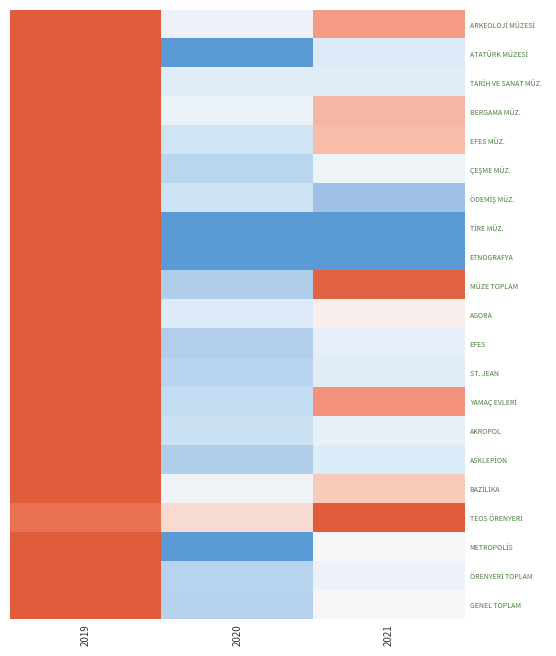

Which has a higher value, 2020 or 2021?

2021